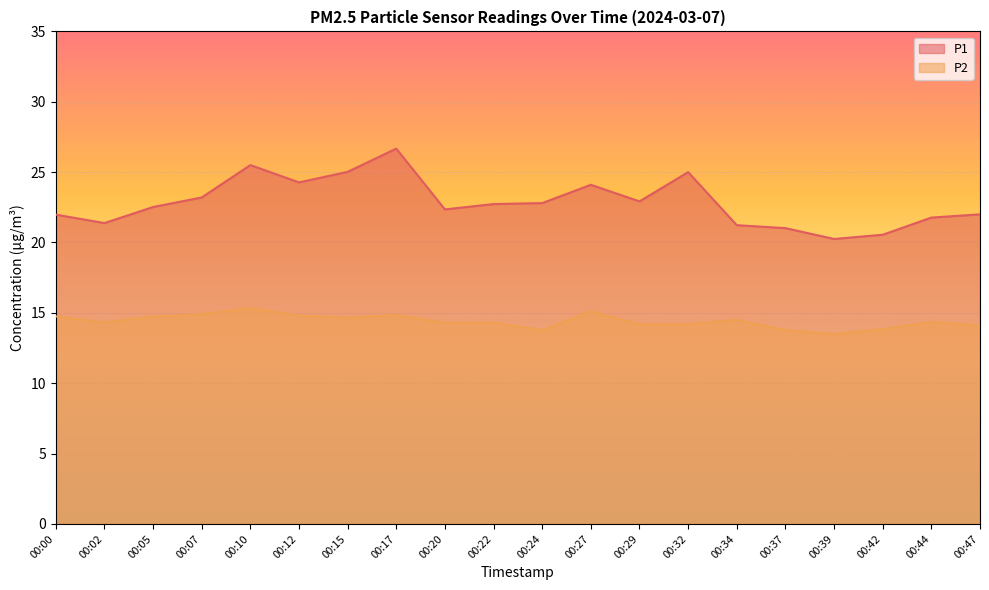

What value does the P2 series have at 00:47?

14.1